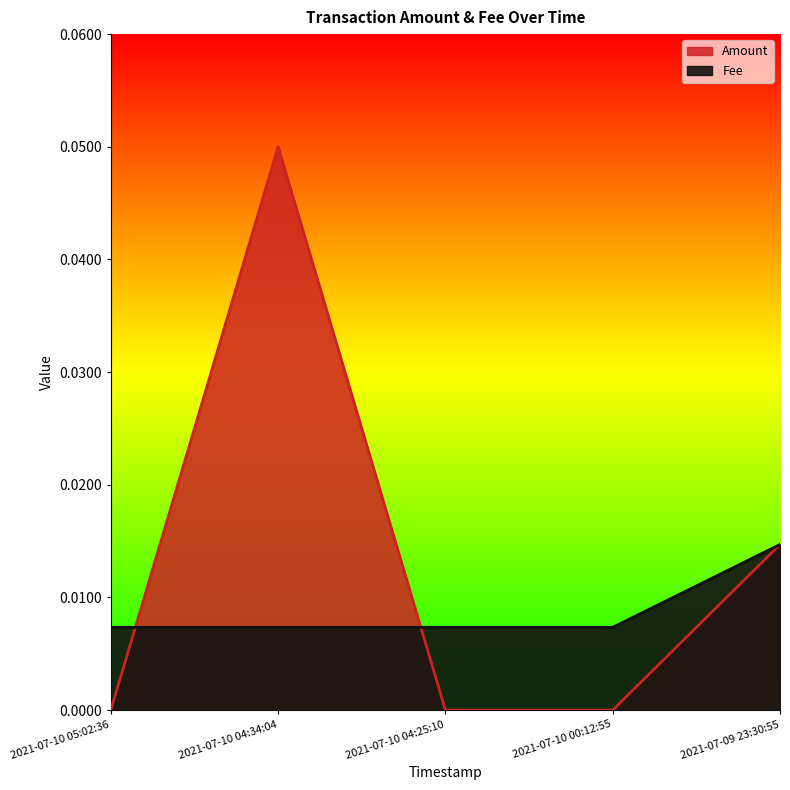

How many lines are shown in the chart?

2